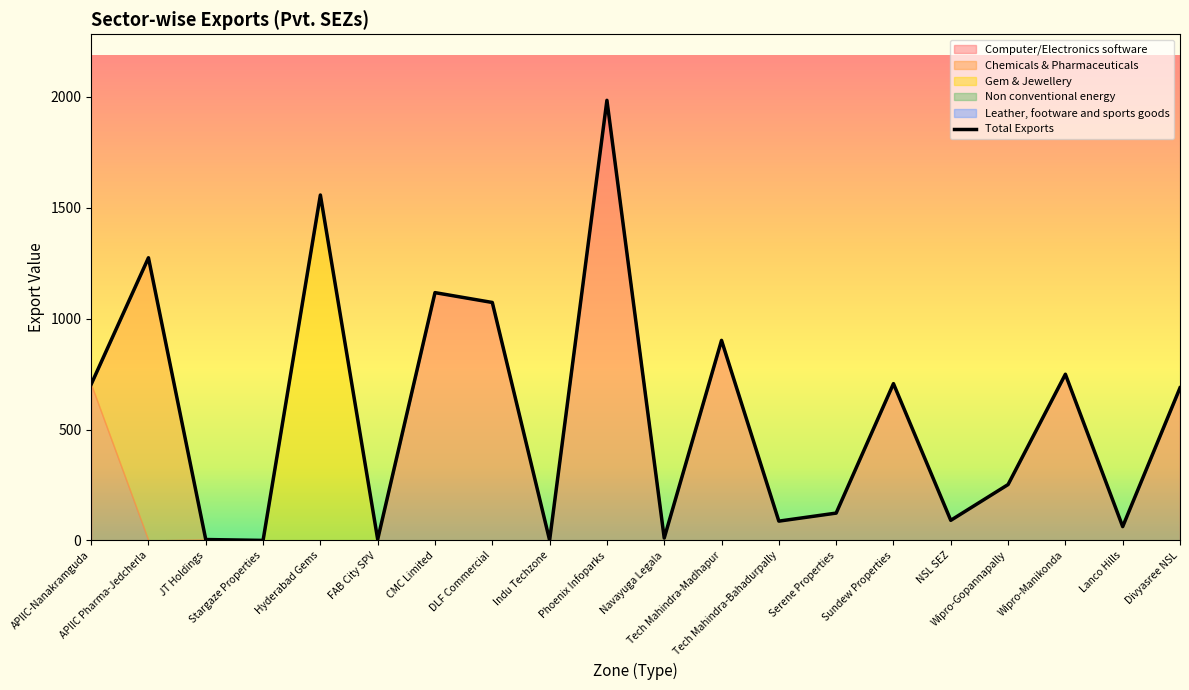

Is the value of Computer/Electronics software at Wipro-Gopannapally greater than the value of Chemicals & Pharmaceuticals at Tech Mahindra-Madhapur?

Yes